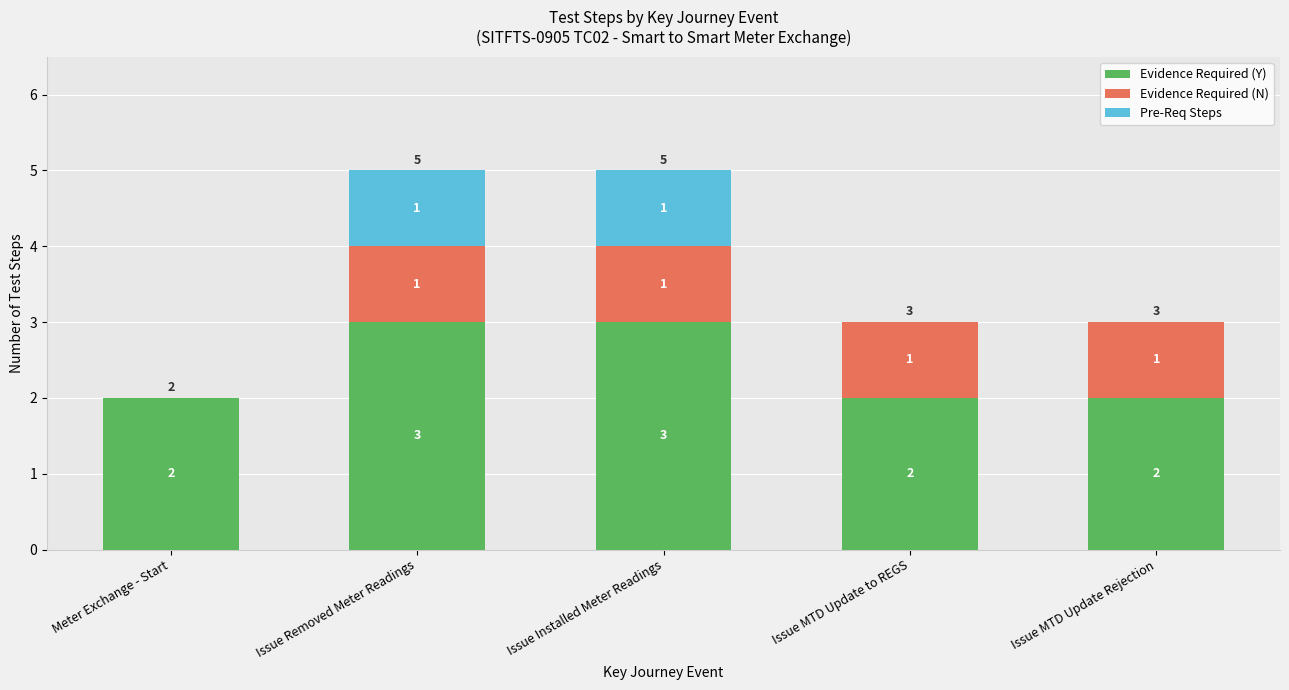

True or false: Evidence Required (Y) has a value of 2 at Meter Exchange - Start.

True